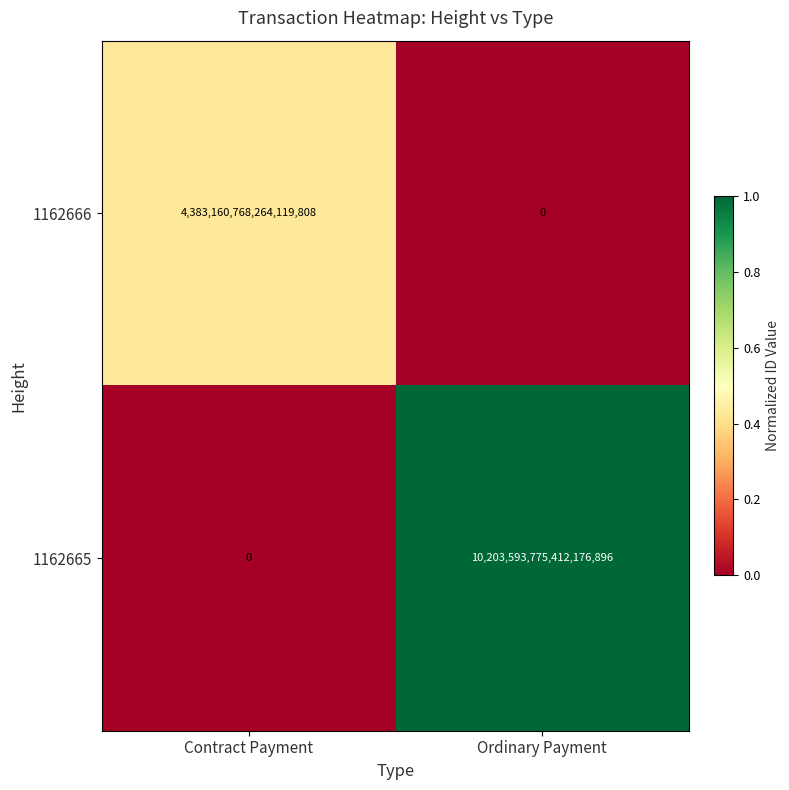

Between Contract Payment and Ordinary Payment, which series saw the biggest shift?

1162665